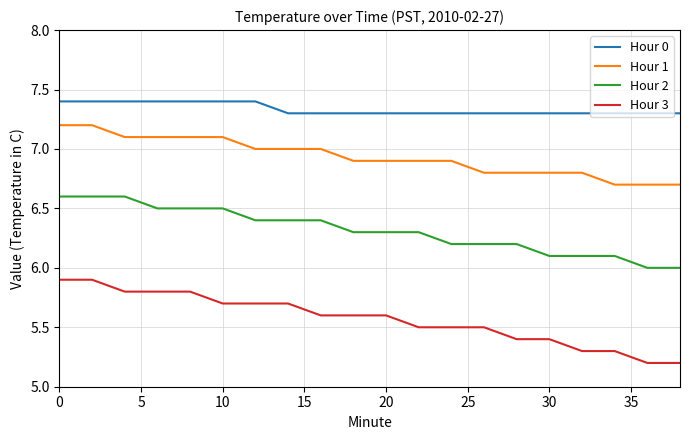

Which series has the largest total across all categories?

Hour 0